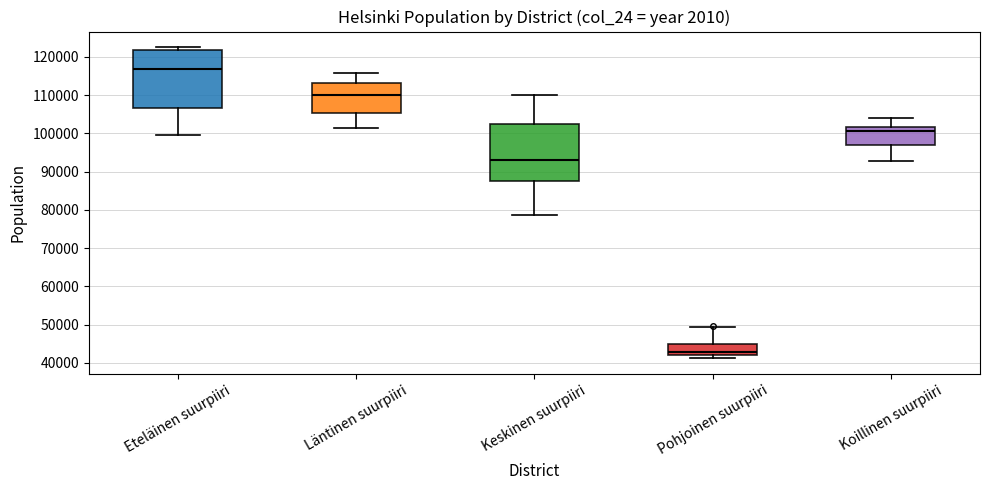

Reading left to right, transcribe this box plot: for each box, give where its median line is, the range the box spans, and where its two whiskers end, as read against the y-axis. The values are not printed on the chart, so give them approximately, as read against the axis.

Eteläinen suurpiiri: median 117000, box 107000 to 122000, whiskers 100000 to 123000
Läntinen suurpiiri: median 110000, box 105000 to 113000, whiskers 101000 to 116000
Keskinen suurpiiri: median 93000, box 87000 to 102000, whiskers 79000 to 110000
Pohjoinen suurpiiri: median 43000, box 42000 to 45000, whiskers 41000 to 49000
Koillinen suurpiiri: median 101000, box 97000 to 102000, whiskers 93000 to 104000